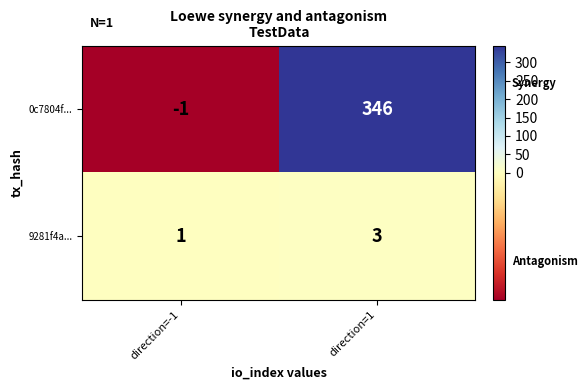

Is the value of 0c7804f... at direction=1 greater than the value of 9281f4a... at direction=1?

Yes